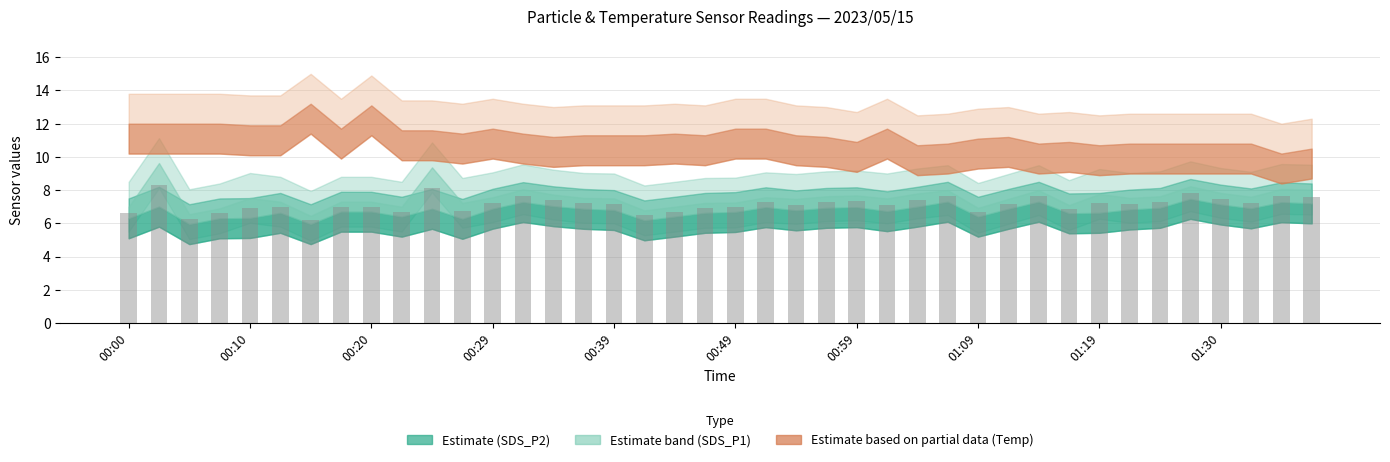

What is the minimum value shown in the chart?

6.2